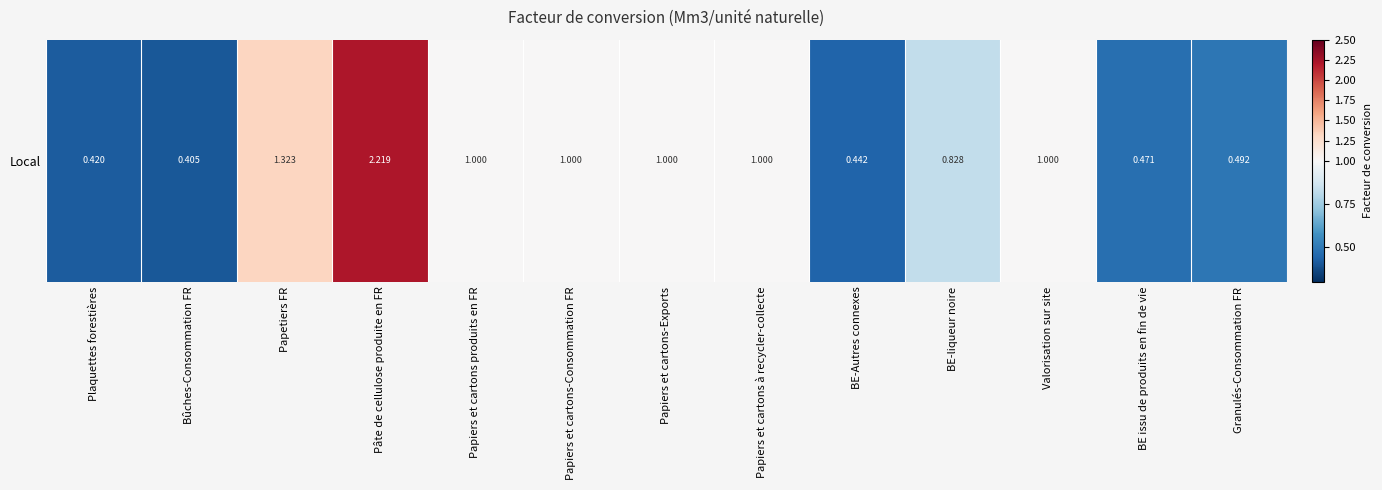

What is the difference between the values at BE-Autres connexes and Valorisation sur site?

0.6